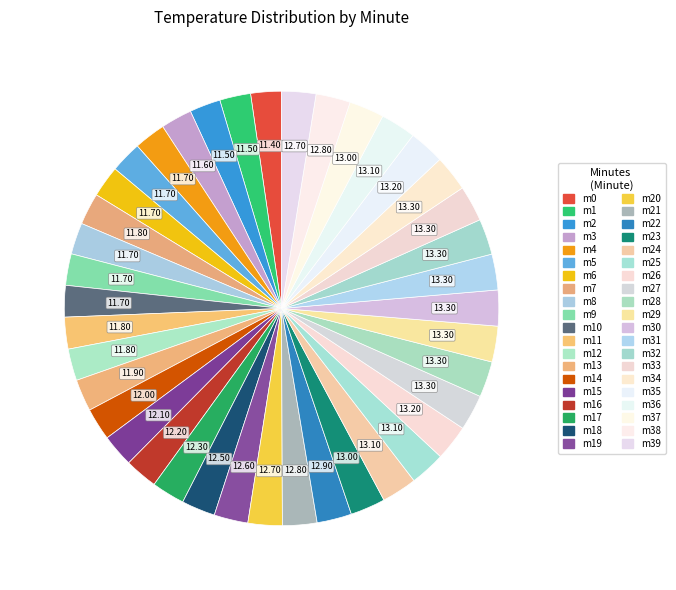

Does any single category account for the majority?

No